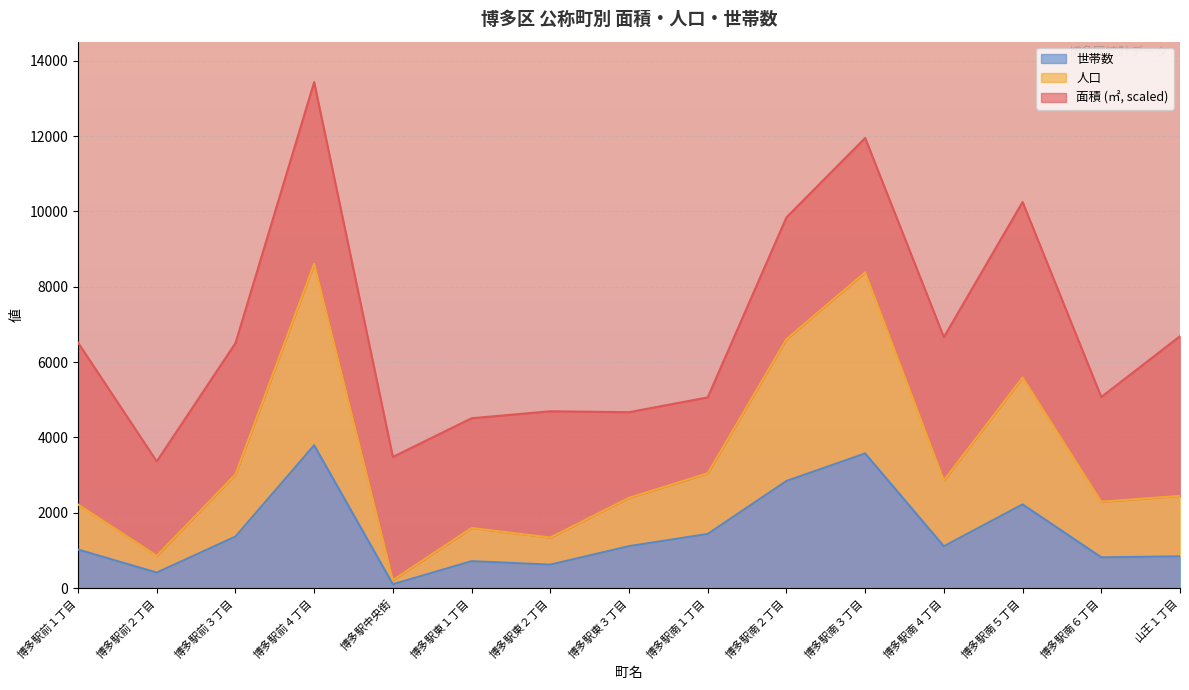

What is the sum of the 人口 values at 博多駅前１丁目 and 博多駅南１丁目?

5267